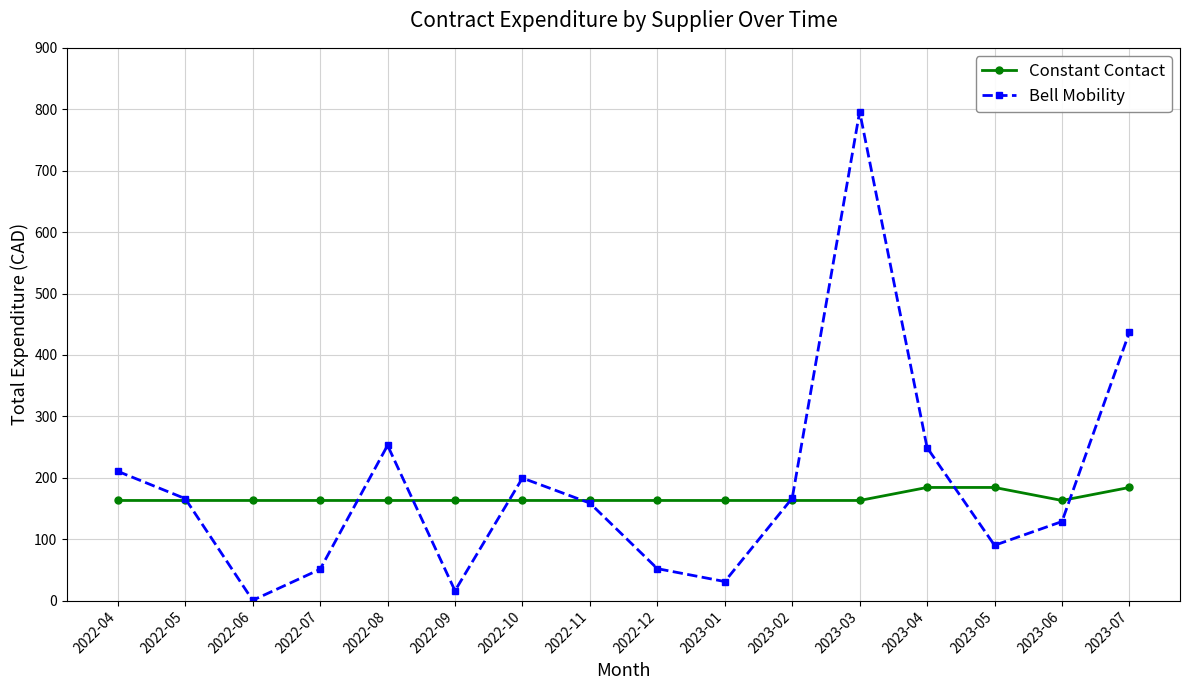

The value of Bell Mobility at 2023-03 is 192.1. True or false?

False